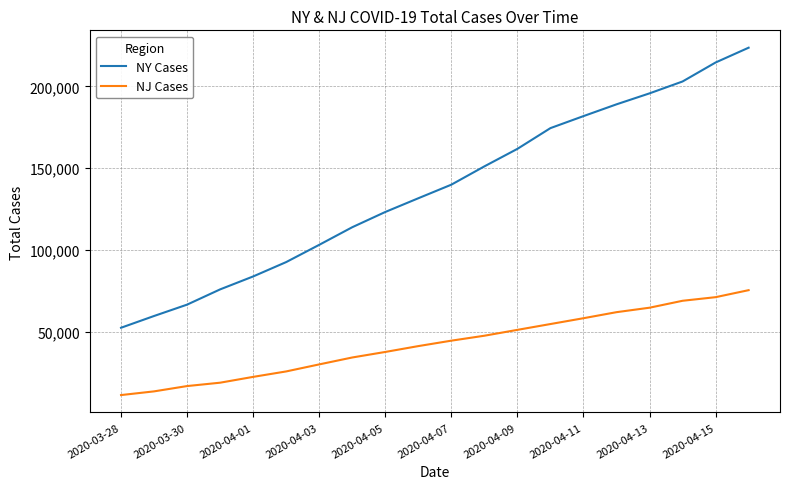

What is the smallest value displayed?

11124